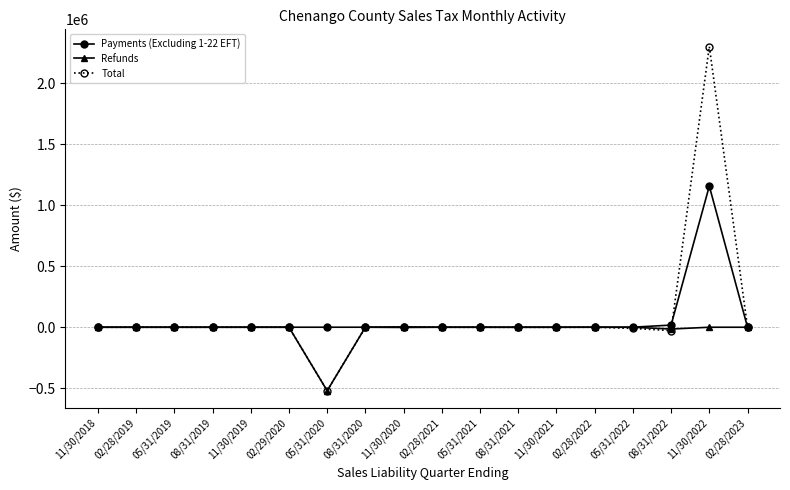

How many data points in Payments (Excluding 1-22 EFT) are above 95?

9